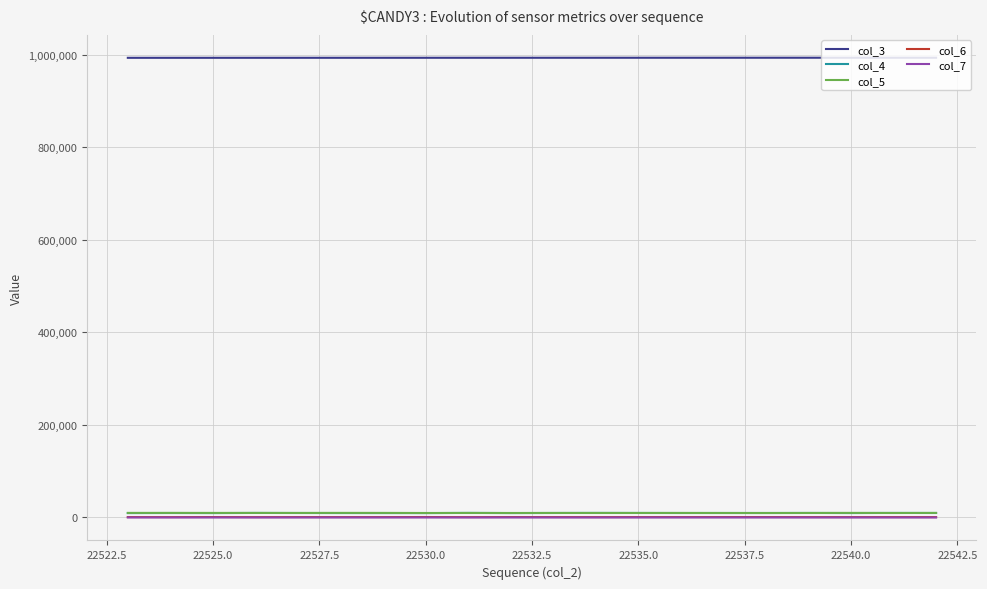

What is the greatest value displayed?

993619